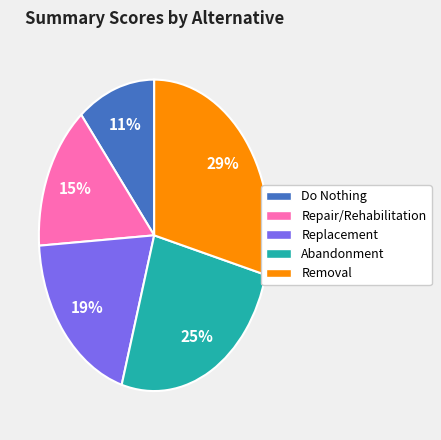

What percentage is the Abandonment slice, to the nearest percent?

25%